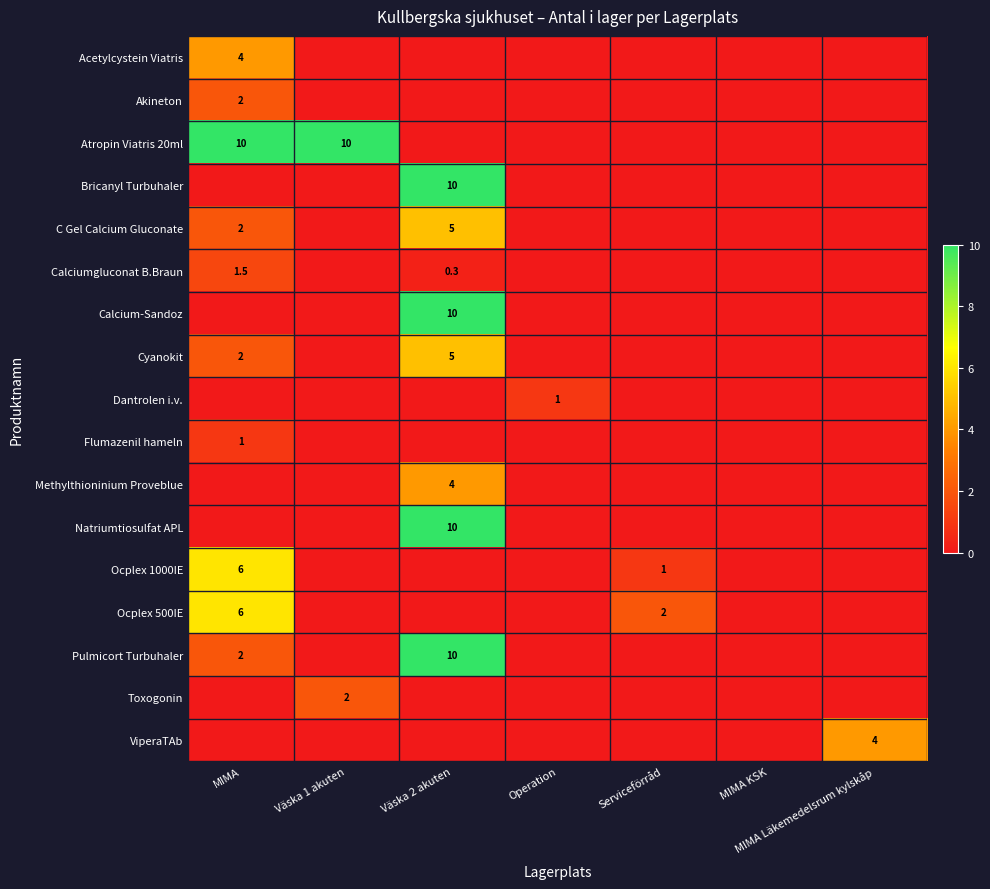

The value of Ocplex 500IE at Serviceförråd is 2.0. True or false?

True